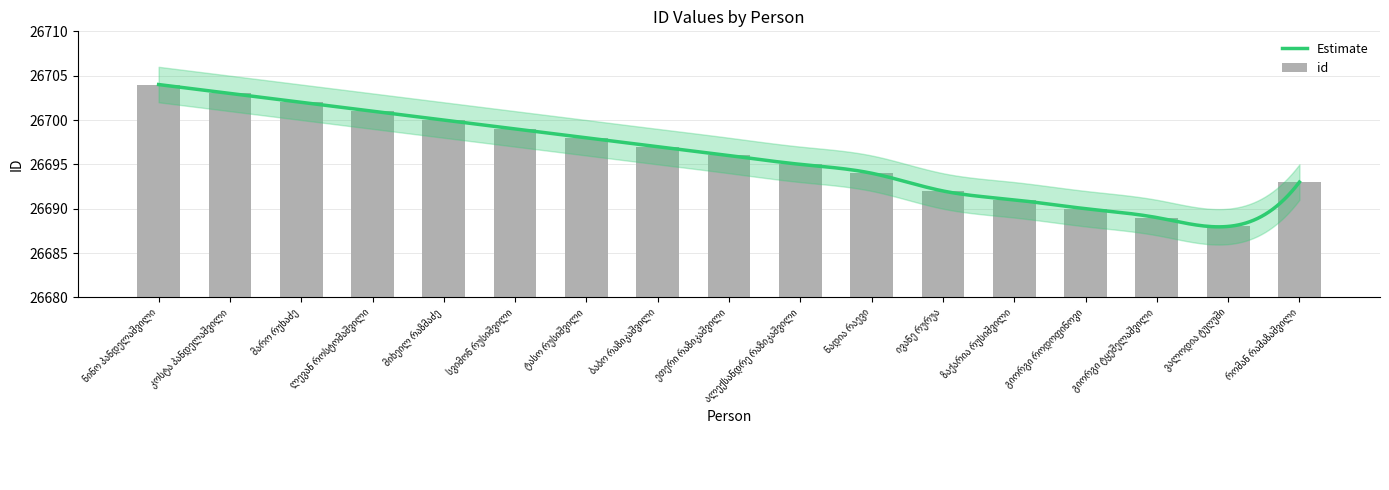

How many values are below 26696?

8